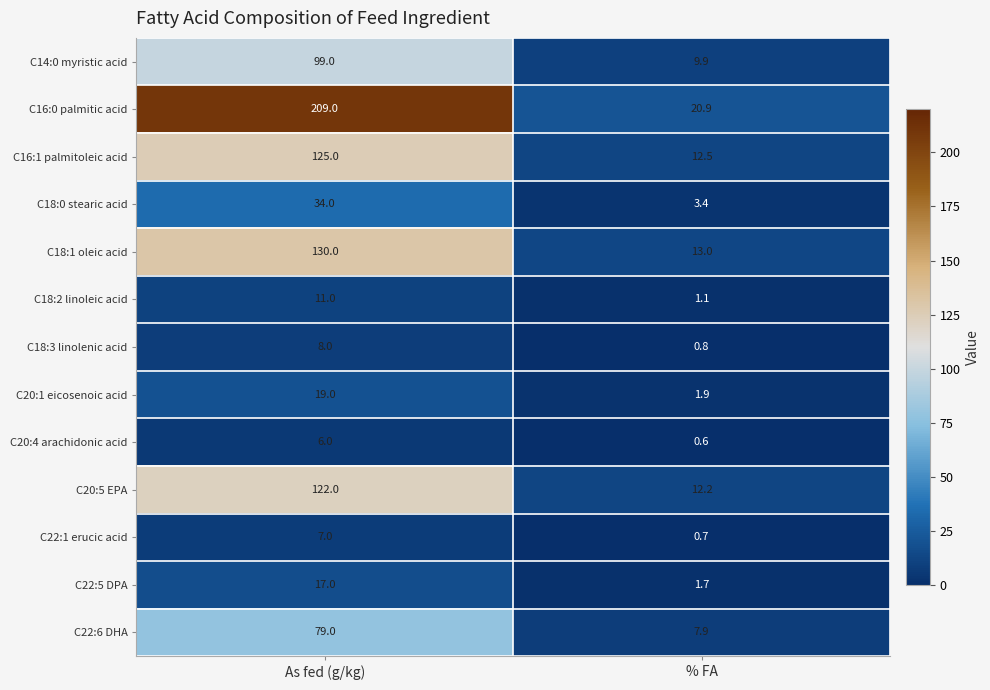

Rank the series at % FA from highest to lowest value.

C16:0 palmitic acid, C18:1 oleic acid, C16:1 palmitoleic acid, C20:5 EPA, C14:0 myristic acid, C22:6 DHA, C18:0 stearic acid, C20:1 eicosenoic acid, C22:5 DPA, C18:2 linoleic acid, C18:3 linolenic acid, C22:1 erucic acid, C20:4 arachidonic acid